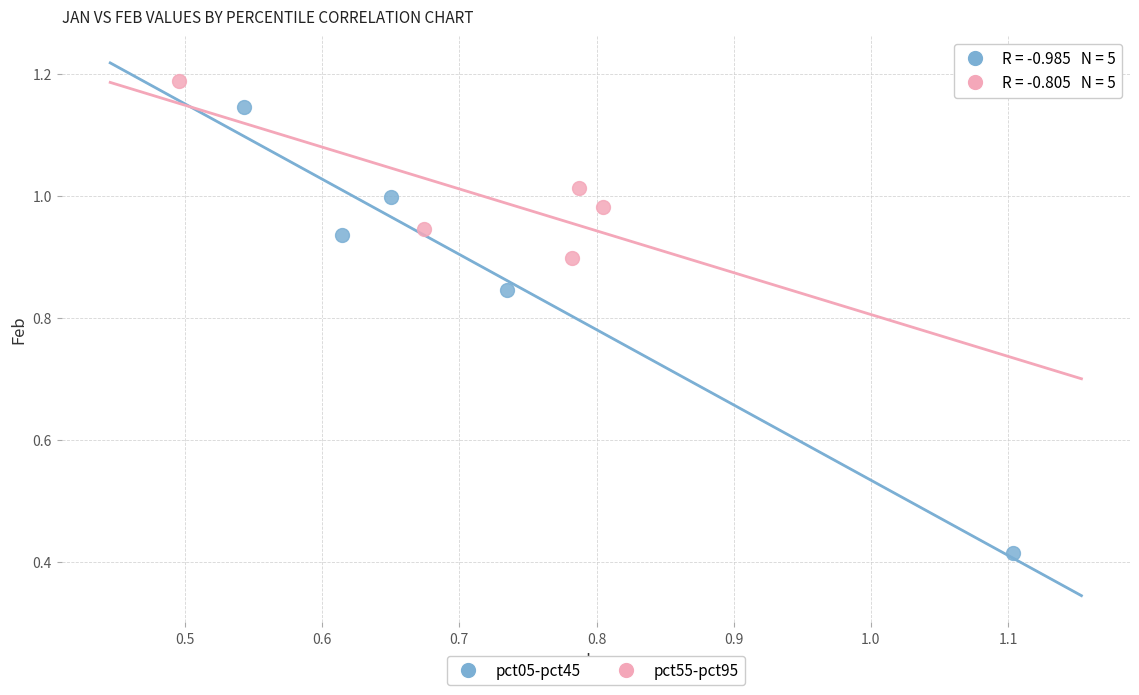

What are all the series names shown in the legend?

pct05-pct45, pct55-pct95